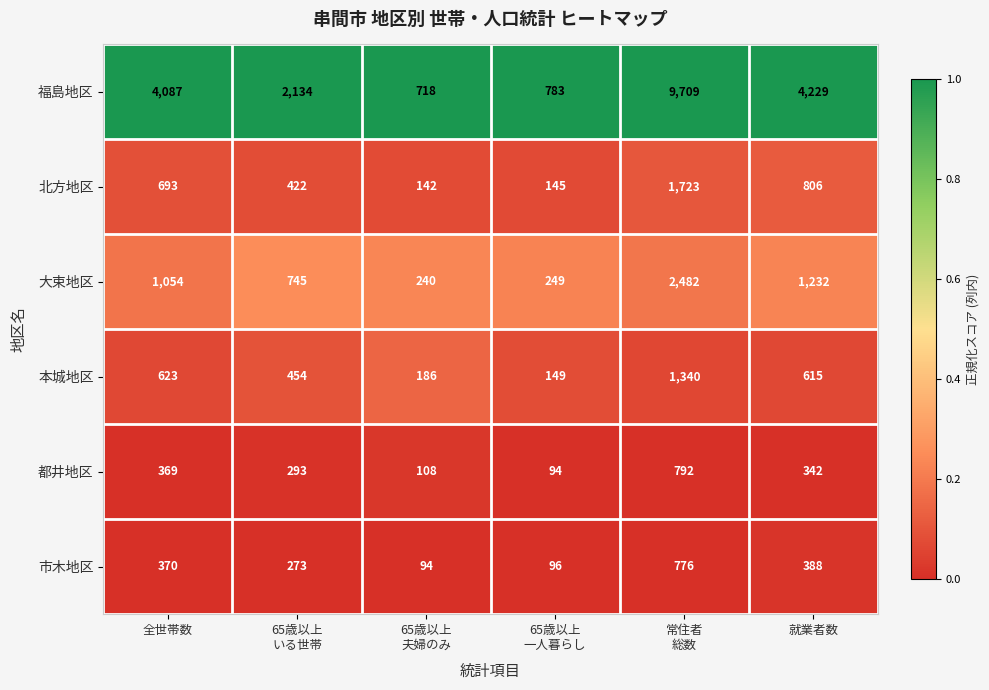

Which series has the largest total across all categories?

福島地区